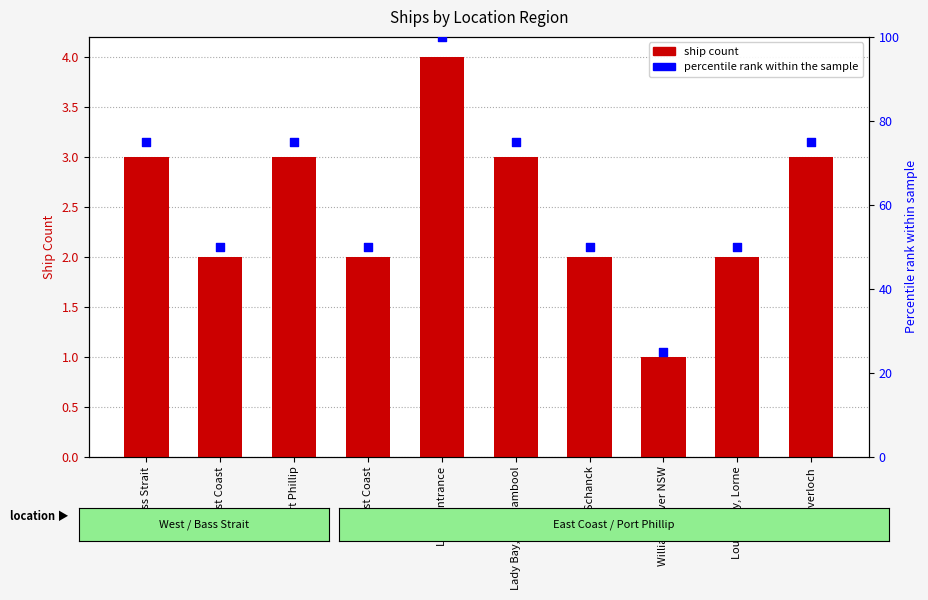

Which series contains the highest Y value?

Percentile Rank